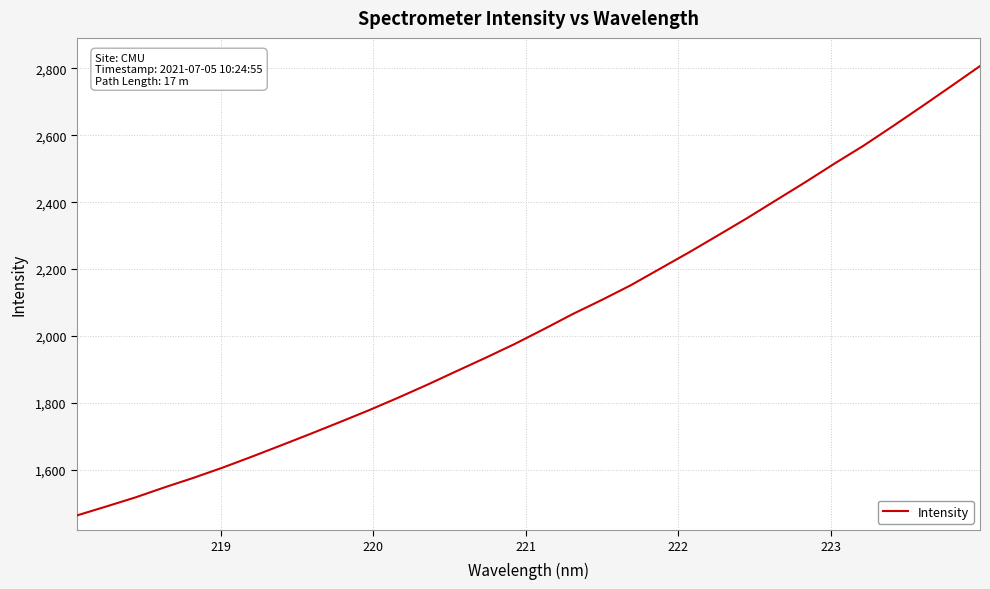

Reading left to right, transcribe all the data shown in this chart.

1463.9	1490.5	1517.6	1547.7	1576.3	1606.9	1639.6	1673.3	1707.4	1742.3	1777.7	1815.1	1853.8	1894.3	1934.3	1975.6	2019.9	2065.4	2107.6	2151.8	2200.9	2250.0	2301.0	2352.5	2406.4	2460.0	2515.5	2569.0	2626.9	2686.0	2746.1	2806.8